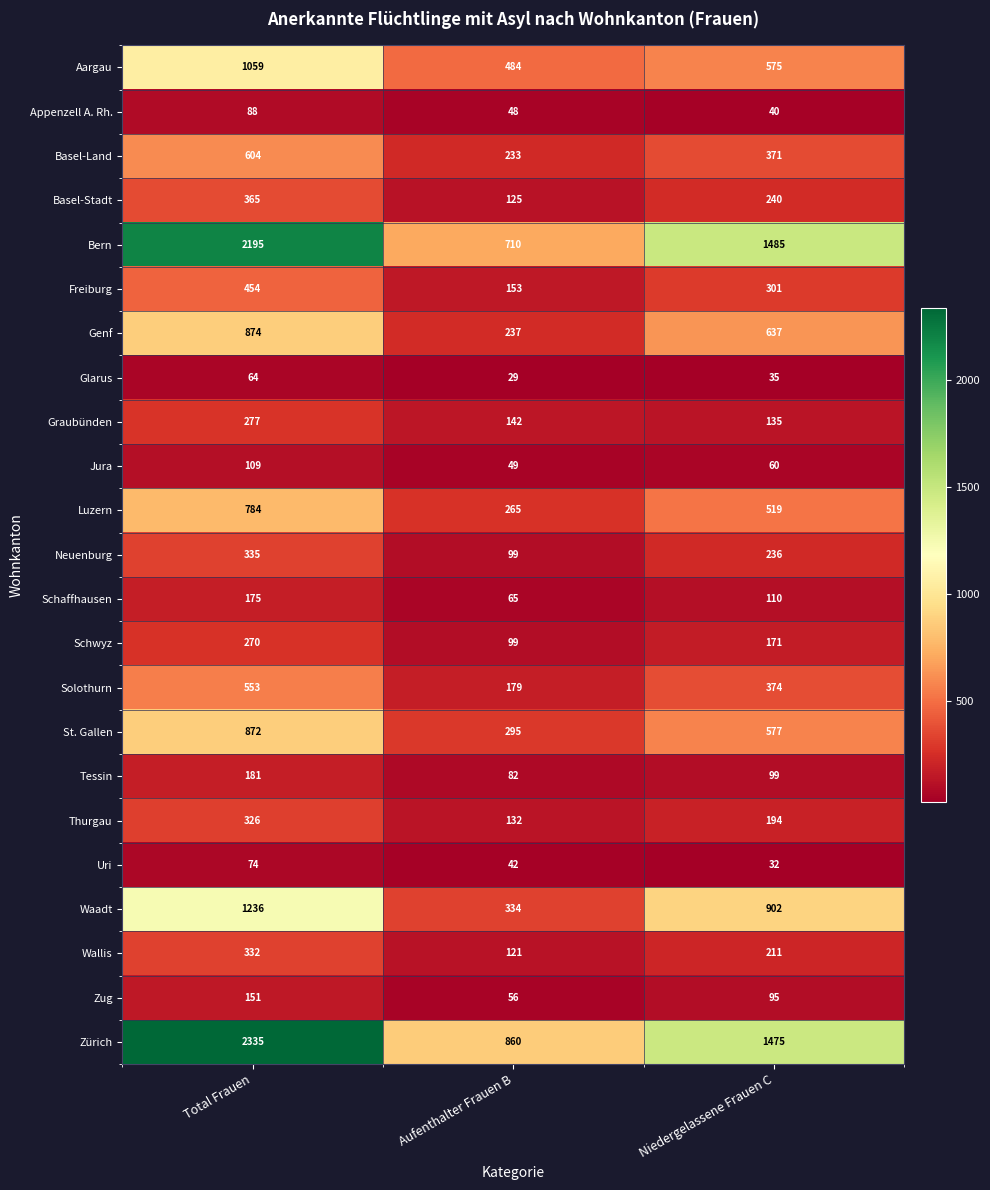

List the labels in order of Luzern value, largest first.

Total Frauen, Niedergelassene Frauen C, Aufenthalter Frauen B